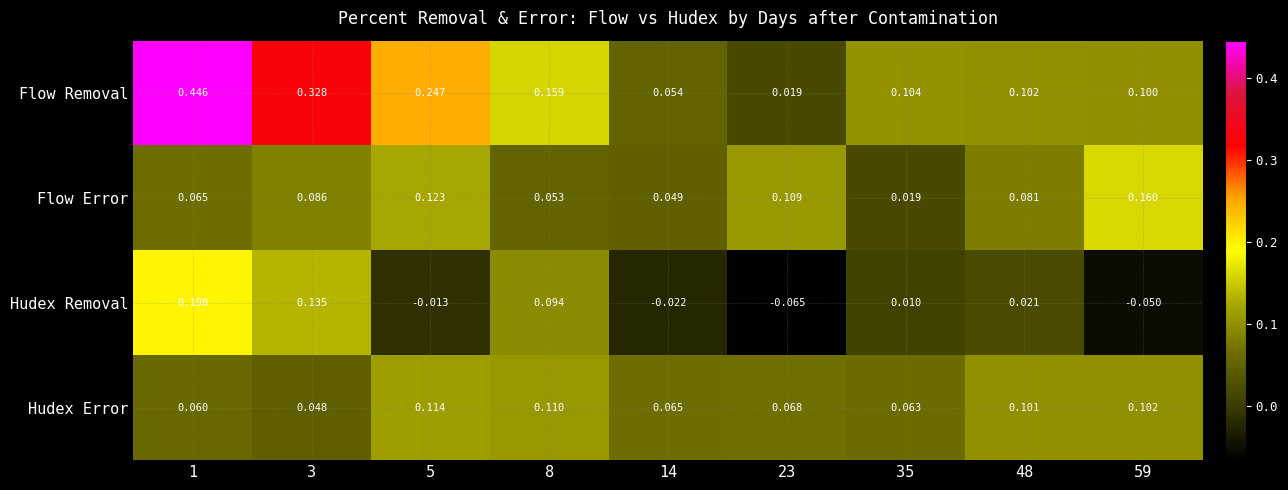

Is the value of Hudex Error at 14 greater than the value of Flow Removal at 48?

No